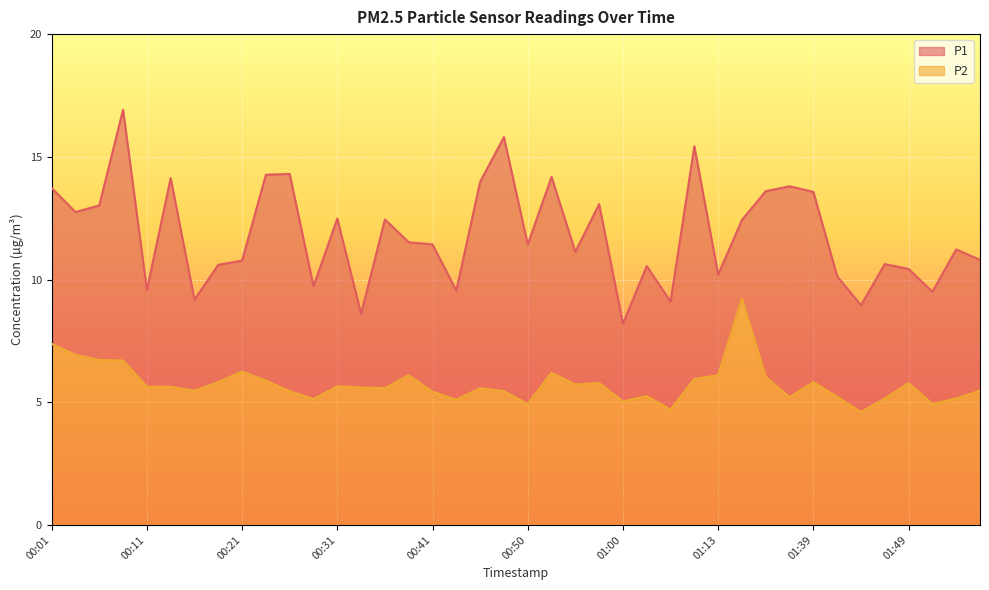

True or false: P2 and P1 intersect in this chart.

False